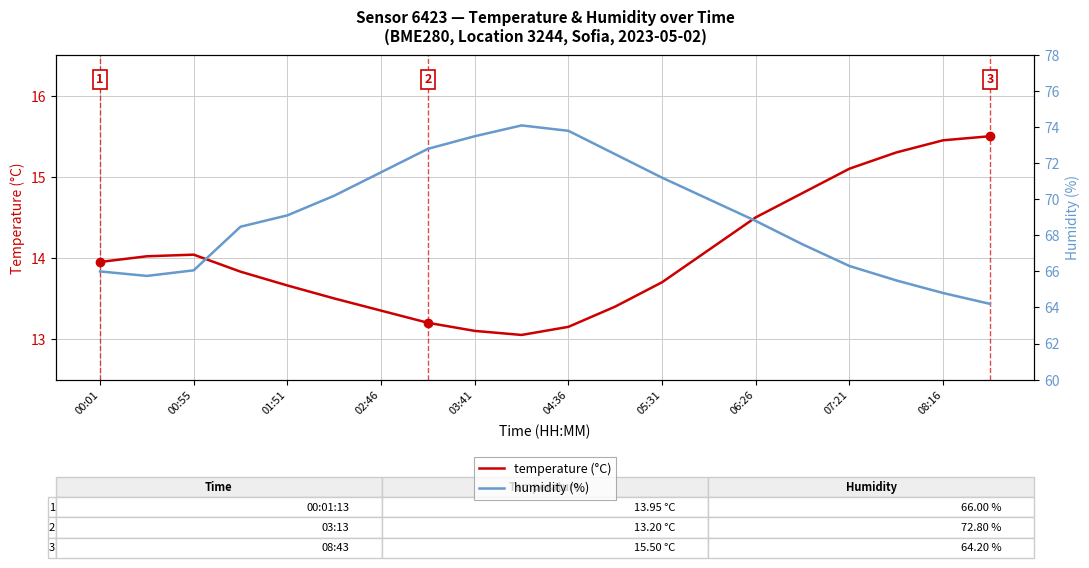

How many series are shown in this chart?

2